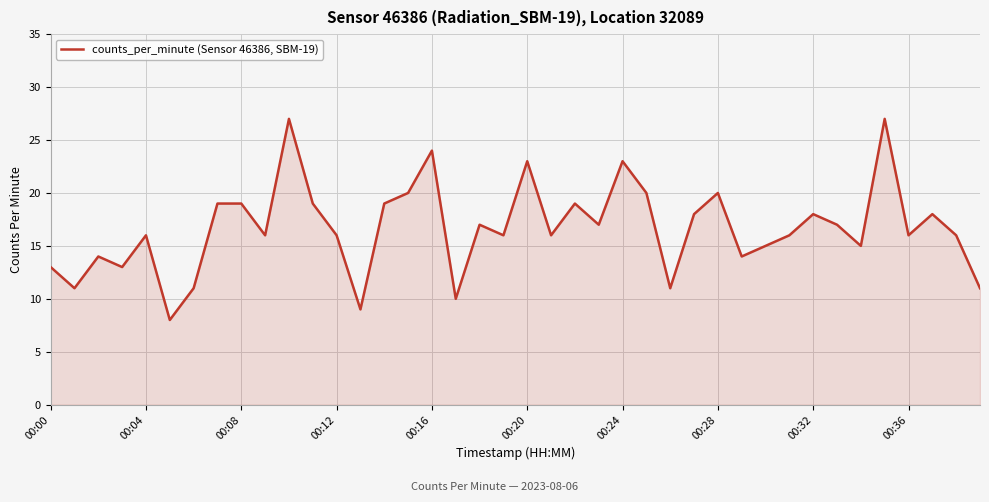

Reading left to right, transcribe all the data shown in this chart.

13	11	14	13	16	8	11	19	19	16	27	19	16	9	19	20	24	10	17	16	23	16	19	17	23	20	11	18	20	14	15	16	18	17	15	27	16	18	16	11